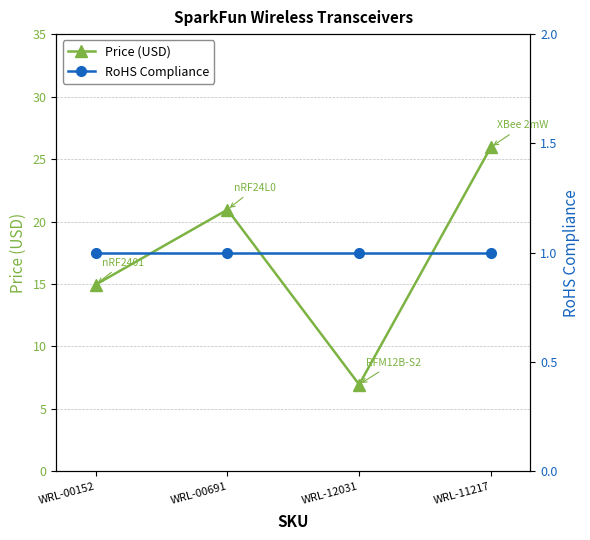

Rank the series by their average value, from highest to lowest.

Price (USD), RoHS Compliance